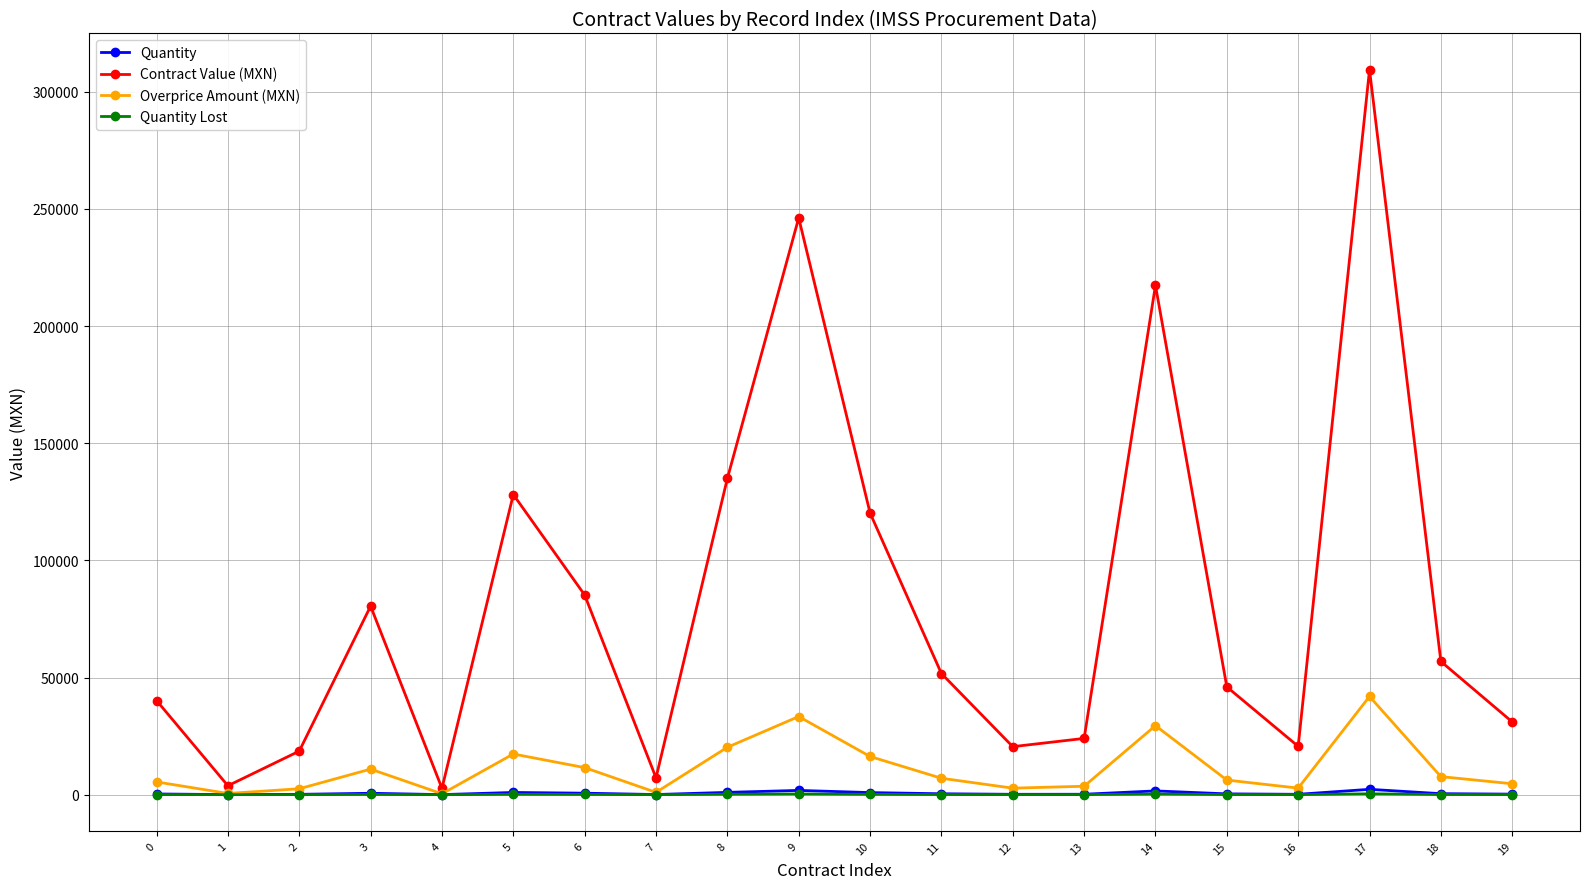

True or false: Quantity Lost has more than 2 points higher than both neighbors.

True